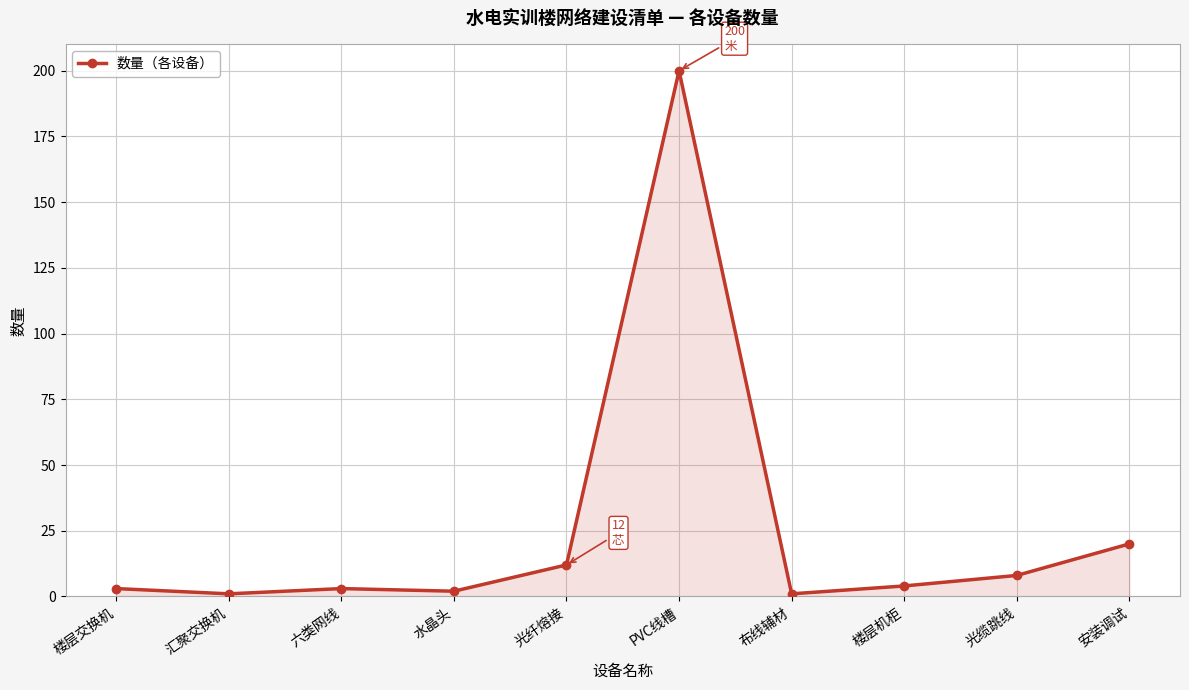

True or false: the data shows 8 at 光缆跳线.

True